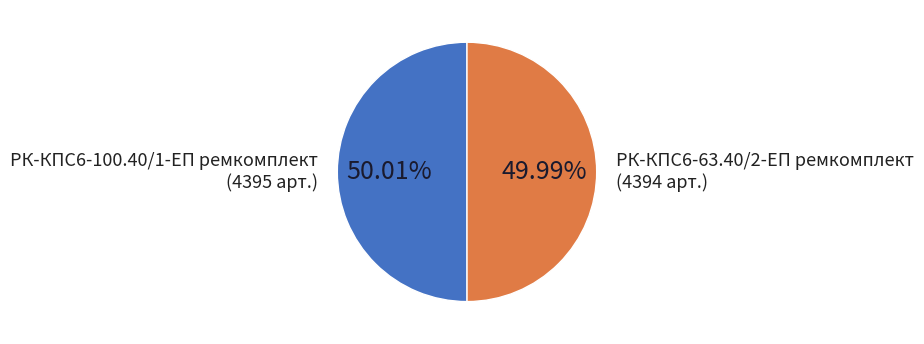

Does any single category account for the majority?

Yes